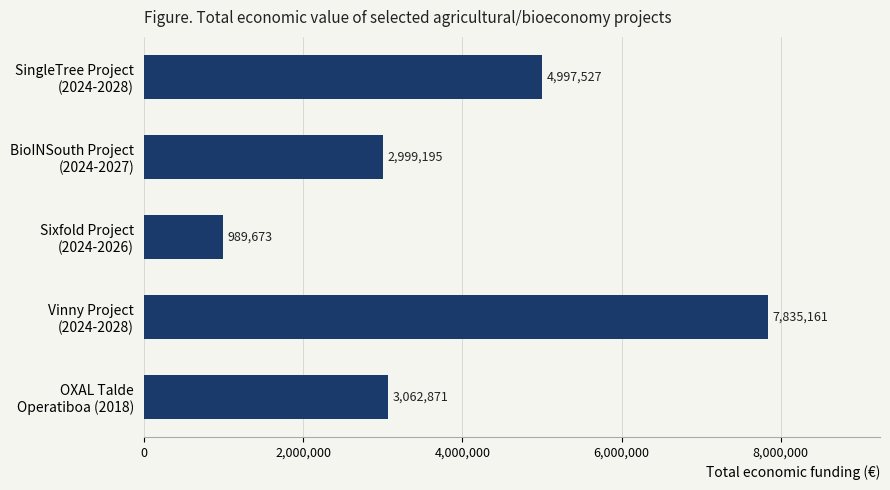

List the labels in order of value, largest first.

Vinny Project
(2024-2028), SingleTree Project
(2024-2028), OXAL Talde
Operatiboa (2018), BioINSouth Project
(2024-2027), Sixfold Project
(2024-2026)